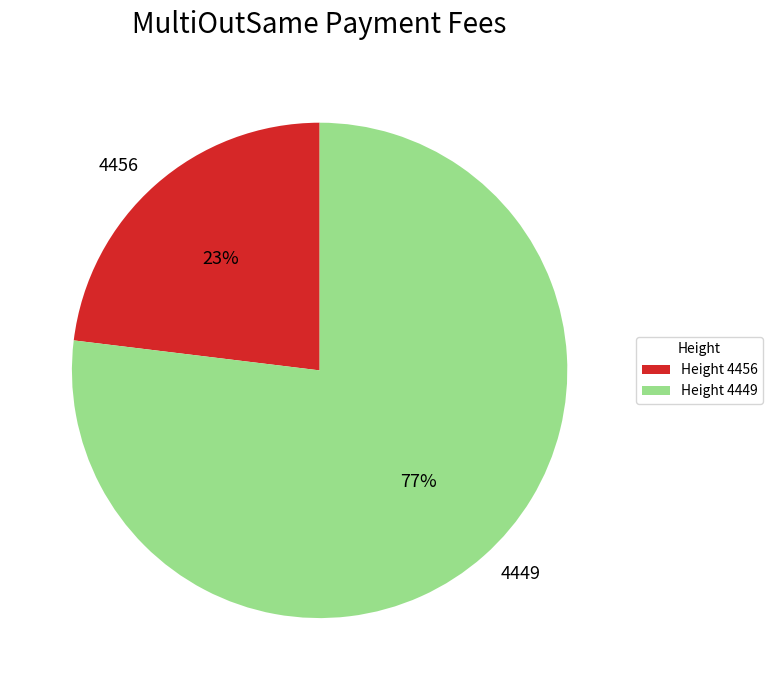

Combined, do 4449 and 4456 account for over 50%?

Yes